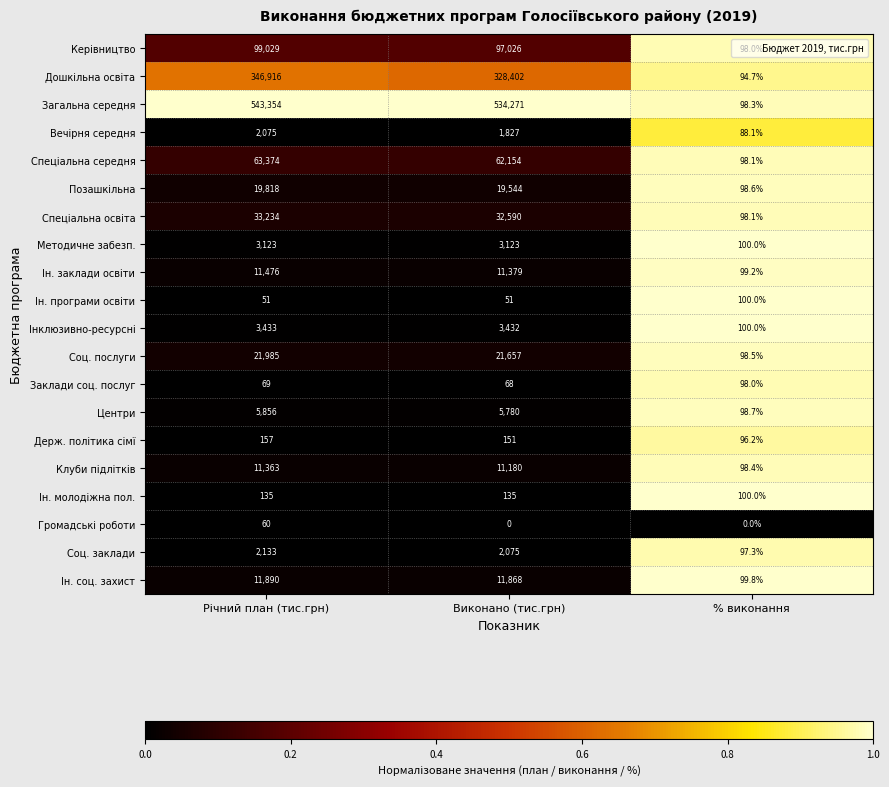

What is the difference between the maximum and second lowest values in the Загальна середня series?

9083.0